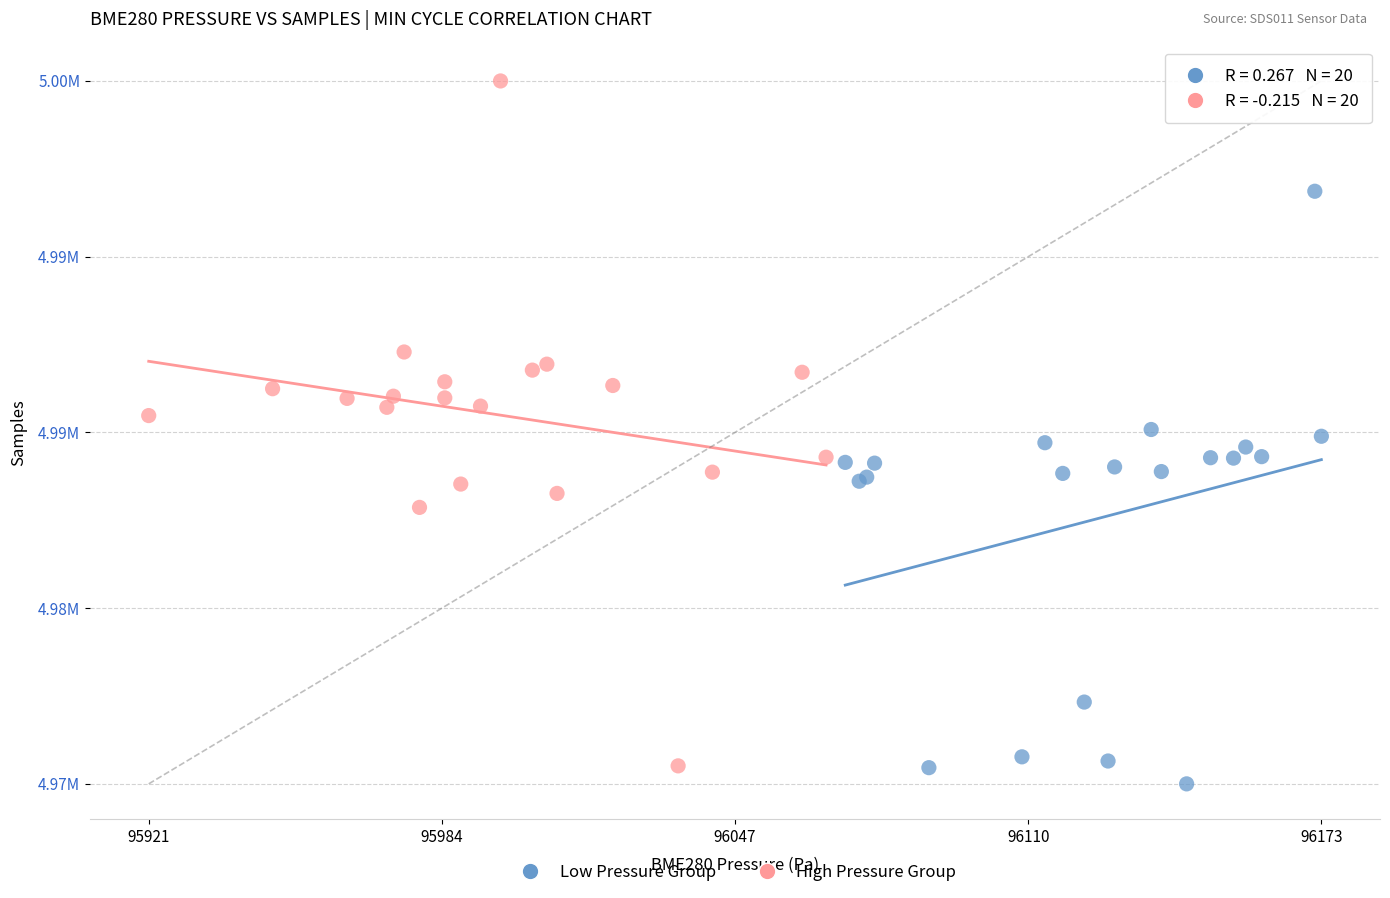

What are all the series names shown in the legend?

Low Pressure Group, High Pressure Group